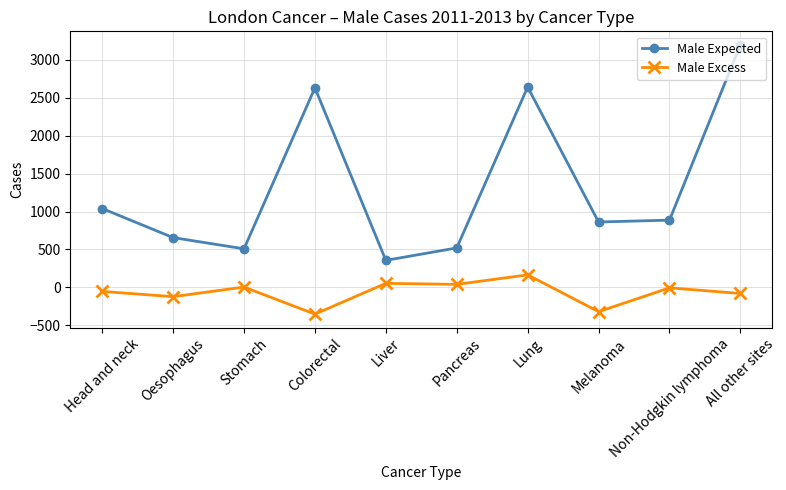

What is the total value across all series at Pancreas?

560.0